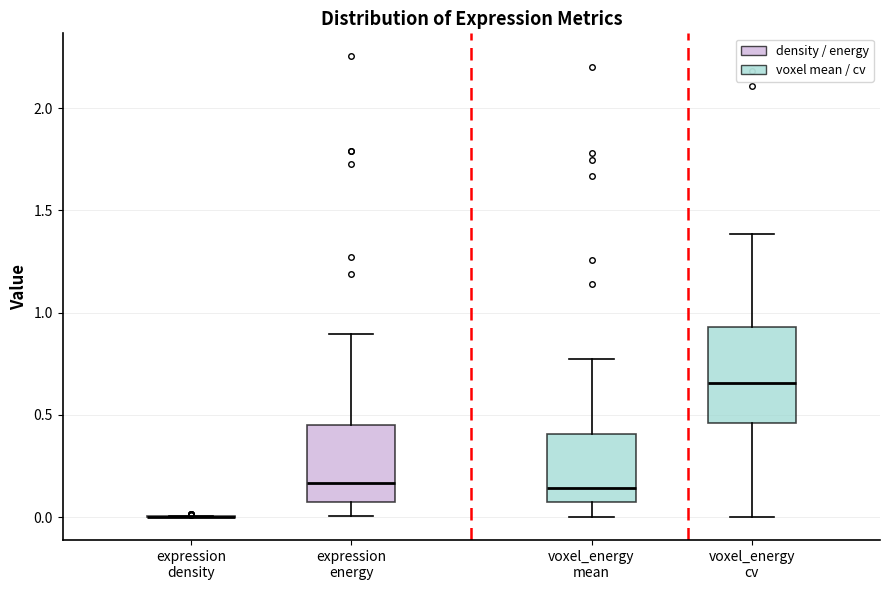

Where does the upper whisker of the box for voxel_energy mean end on the y-axis? The values are not printed on the chart, so give them approximately, as read against the axis.

0.75